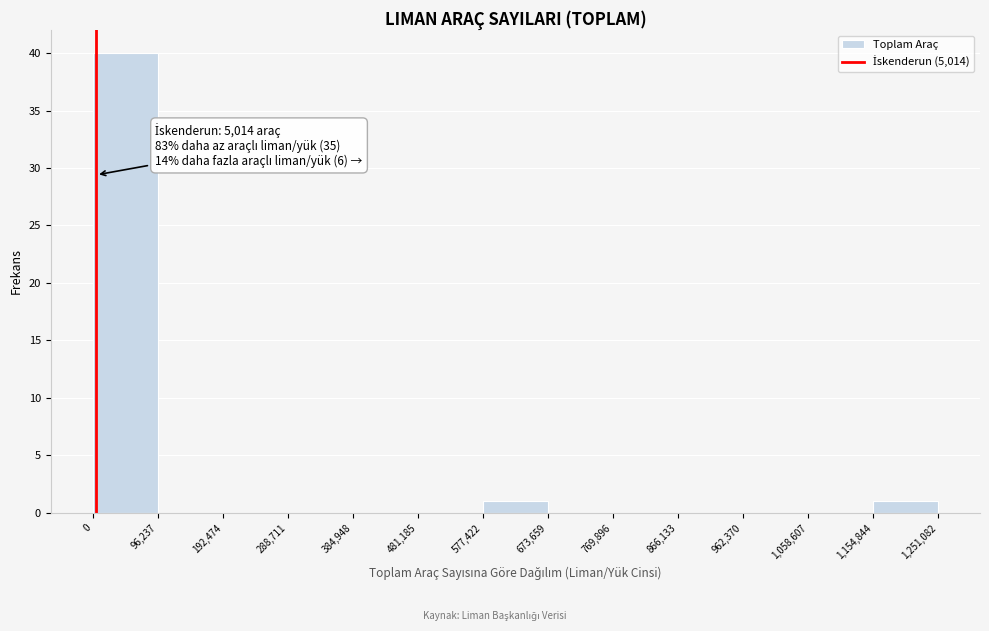

Over which range of the x-axis is the bar tallest?

0 to 96,237